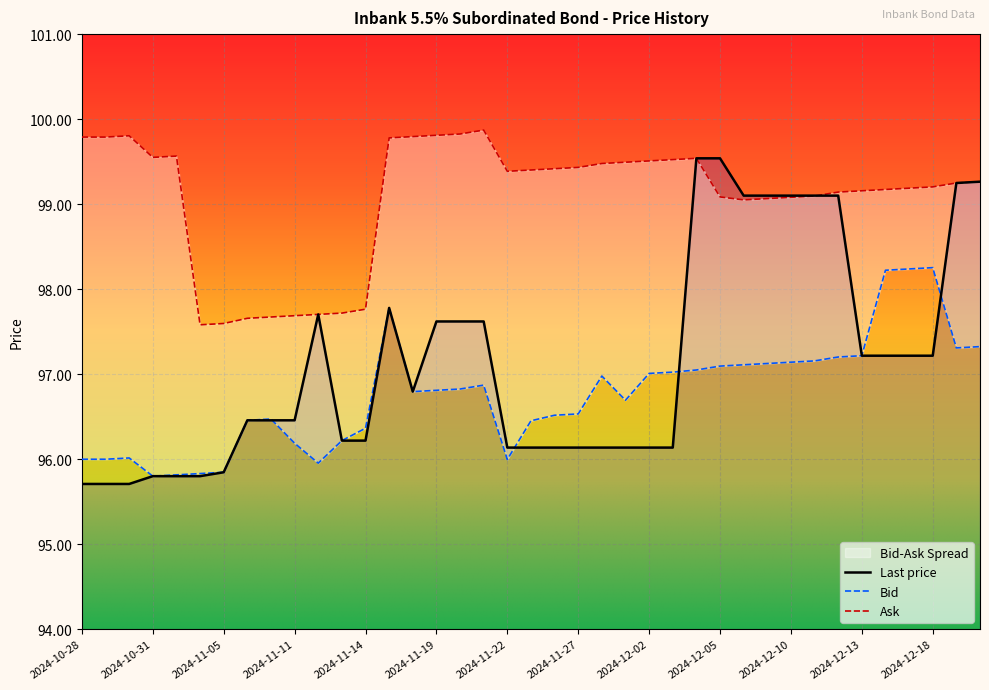

What is the label of the 18th point from the left?

2024-11-21